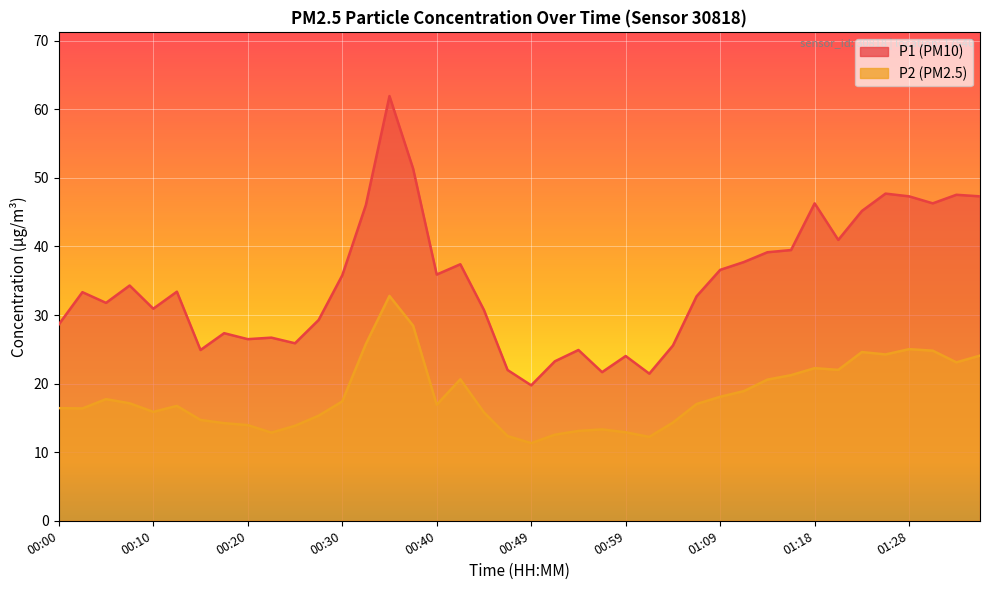

At which label does P1 reach its peak?

00:35